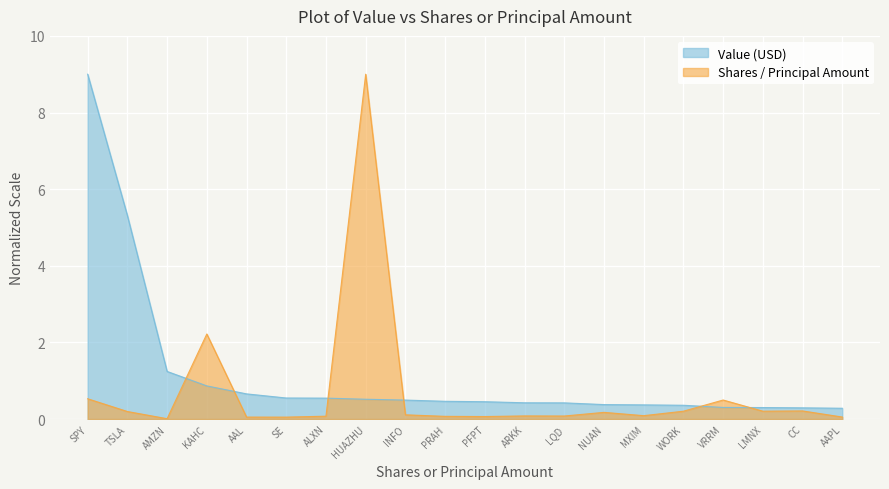

How many series are shown in this chart?

2